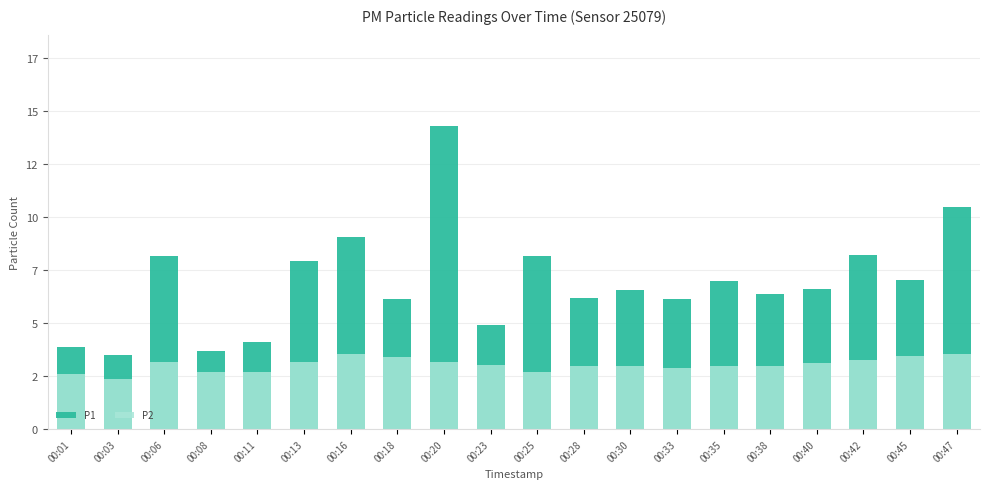

What is the sum of all P1 values?

138.5